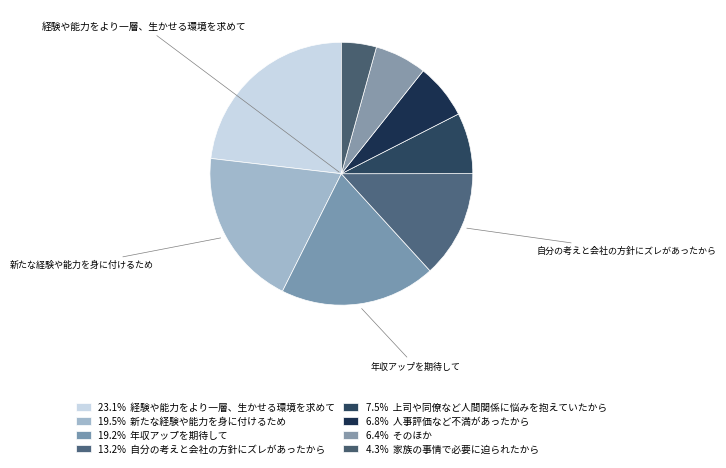

How many segments does this pie chart have?

8